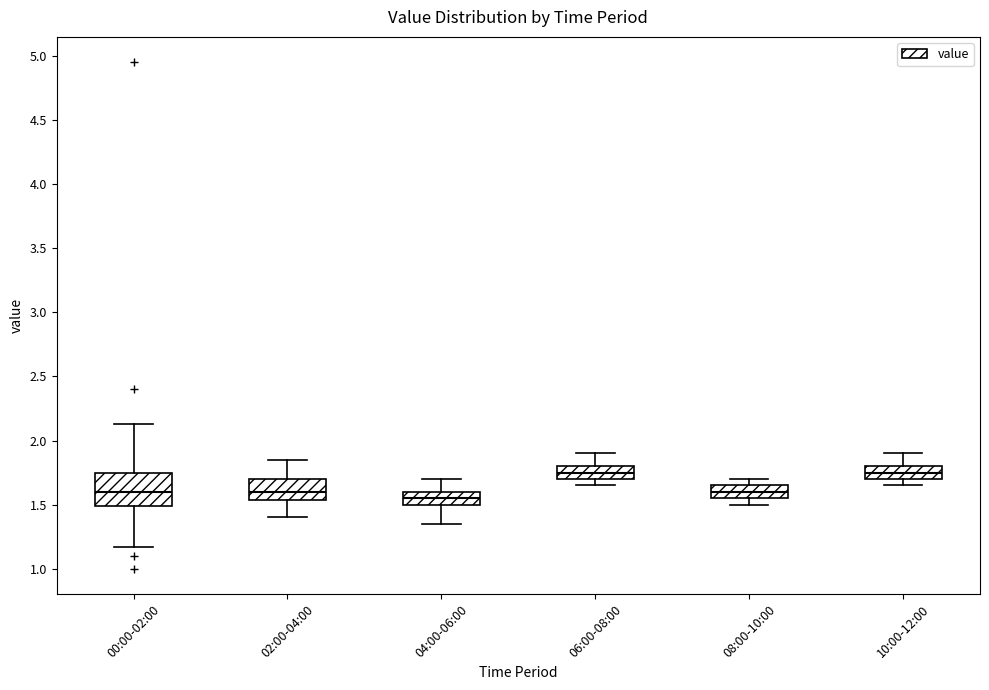

Where is the lower edge of the box for 04:00-06:00 on the y-axis? The values are not printed on the chart, so give them approximately, as read against the axis.

1.50